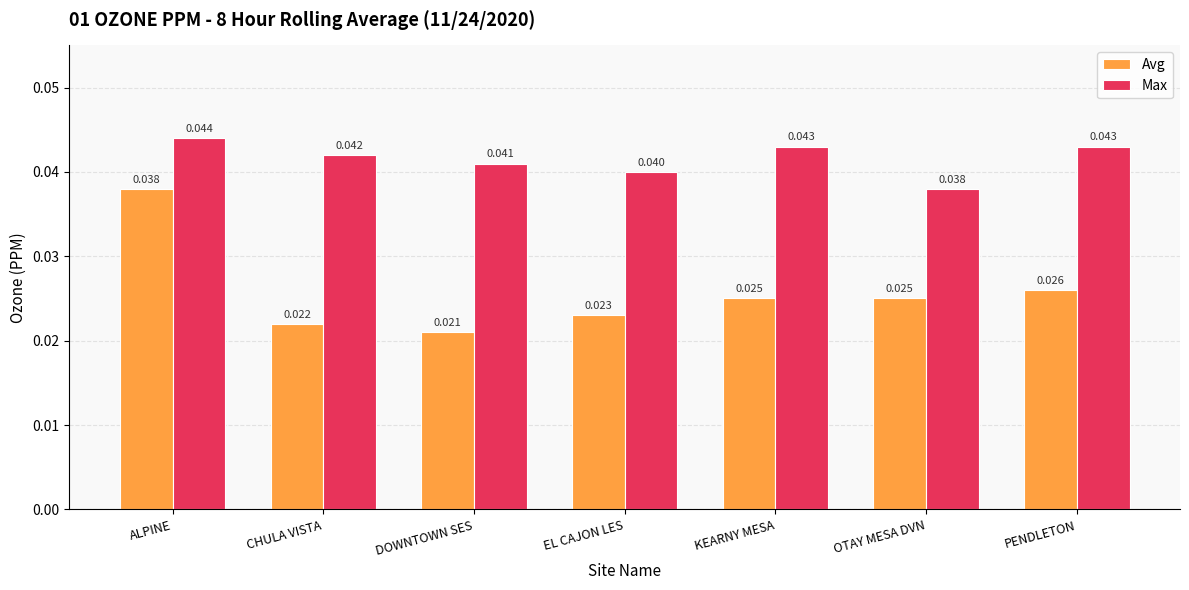

Which series changed the most between DOWNTOWN SES and PENDLETON?

Avg